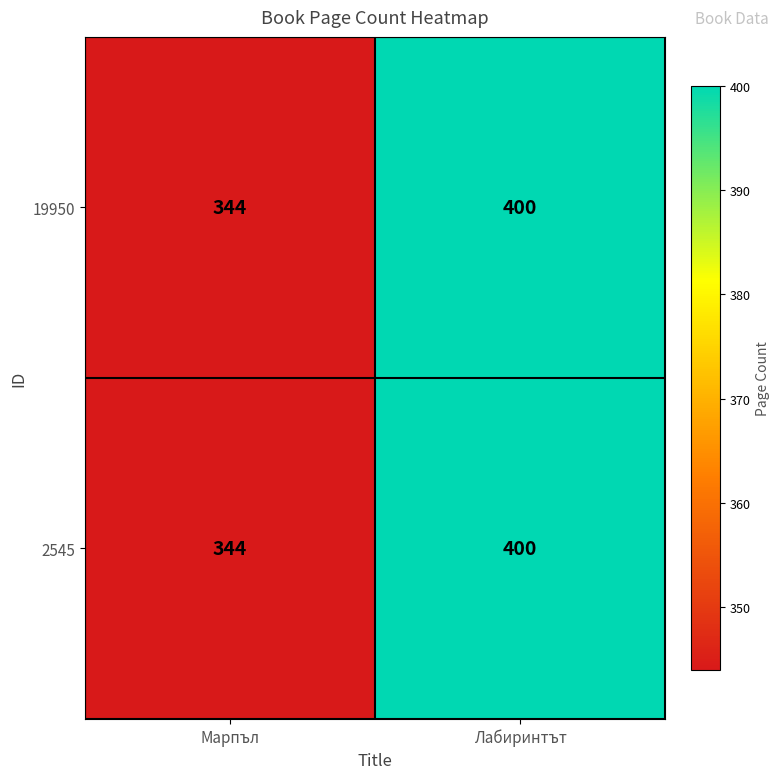

Which category has the highest value across all series?

Лабиринтът